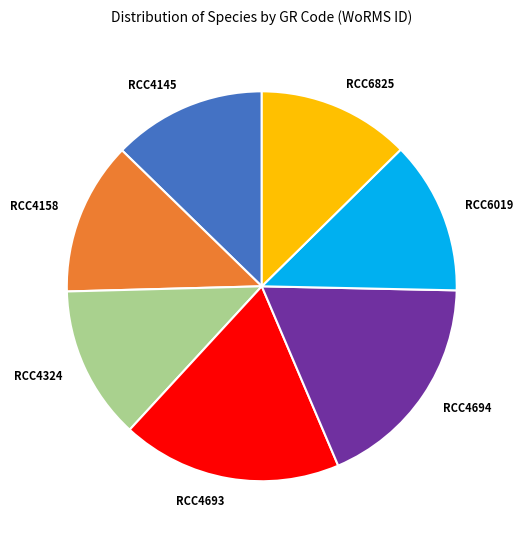

The RCC6825 slice represents 13% of the pie. True or false?

True